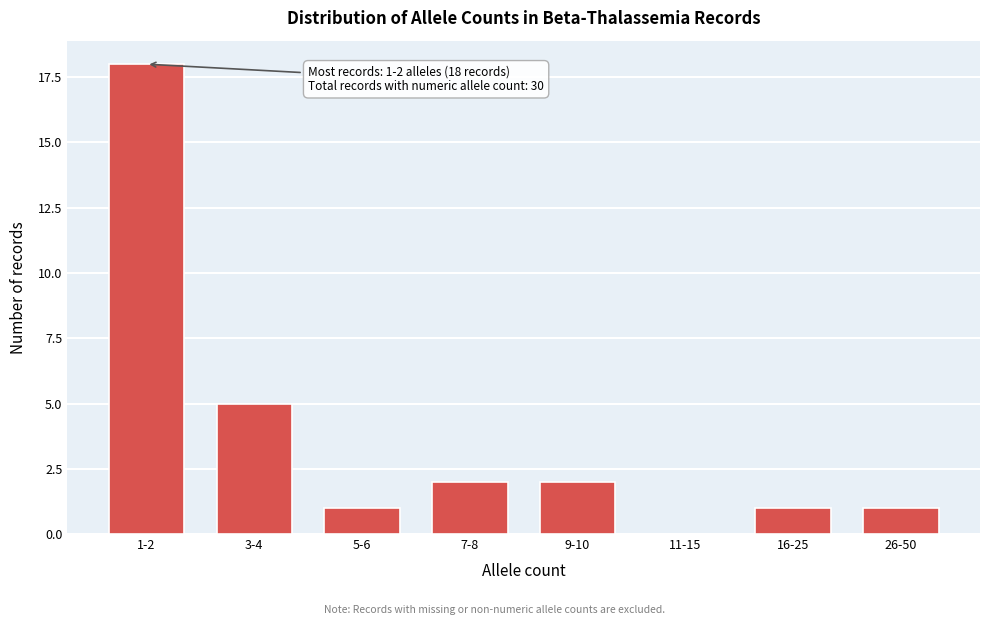

Reading left to right, list all the values displayed in this chart.

1-2=18	3-4=5	5-6=1	7-8=2	9-10=2	11-15=0	16-25=1	26-50=1